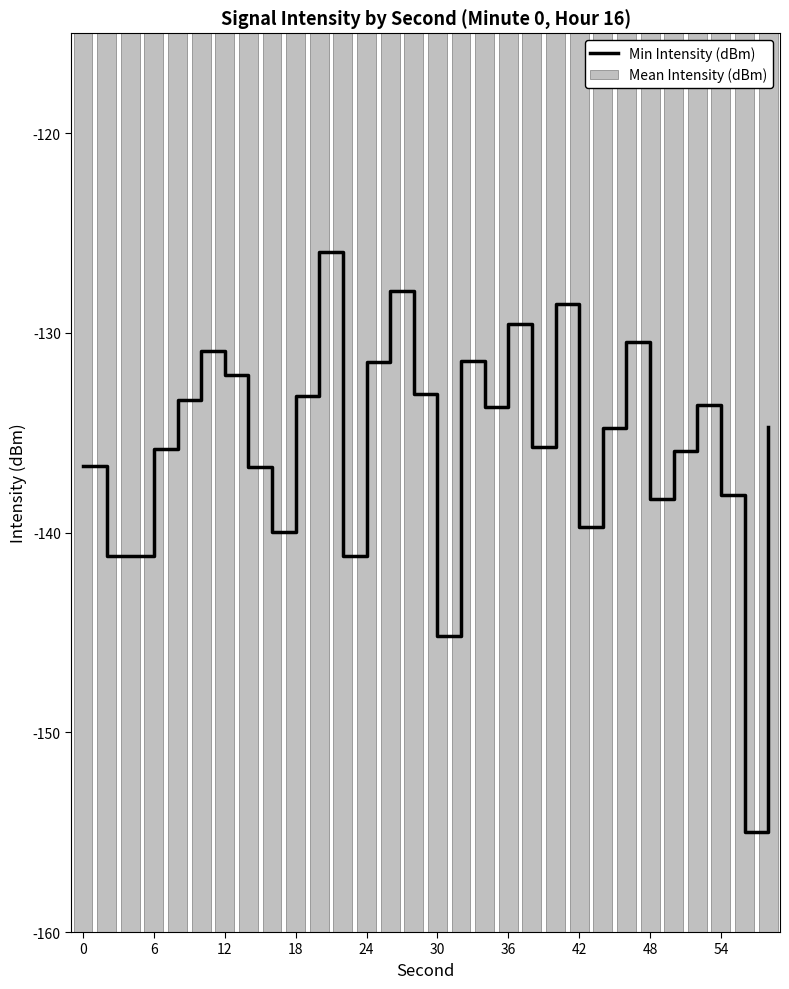

Reading left to right, extract all data points from this chart.

Min Intensity (dBm): -136.6	-141.2	-141.2	-135.8	-133.3	-130.9	-132.1	-136.7	-139.9	-133.1	-126.0	-141.2	-131.4	-127.9	-133.0	-145.2	-131.4	-133.7	-129.5	-135.7	-128.6	-139.7	-134.8	-130.4	-138.3	-135.9	-133.6	-138.1	-155.0	-134.7
Mean Intensity (dBm): 129.1	136.6	135.8	128.1	127.6	126.7	129.3	132.1	136.7	128.6	126.0	128.6	127.4	122.9	128.0	141.2	126.4	128.7	124.5	129.7	122.6	135.7	129.8	125.4	133.3	130.9	128.6	133.1	151.0	129.7